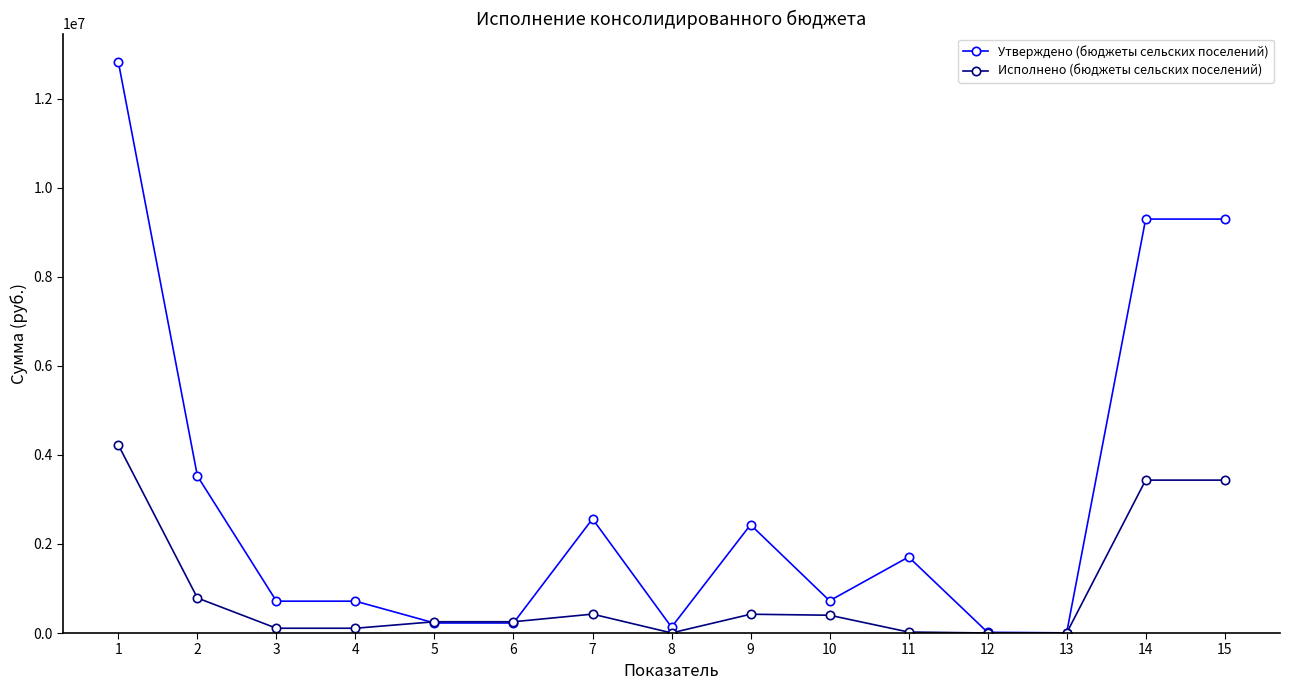

What is the value of the Исполнено (бюджеты сельских поселений) point at the 6th from the left?

253479.6